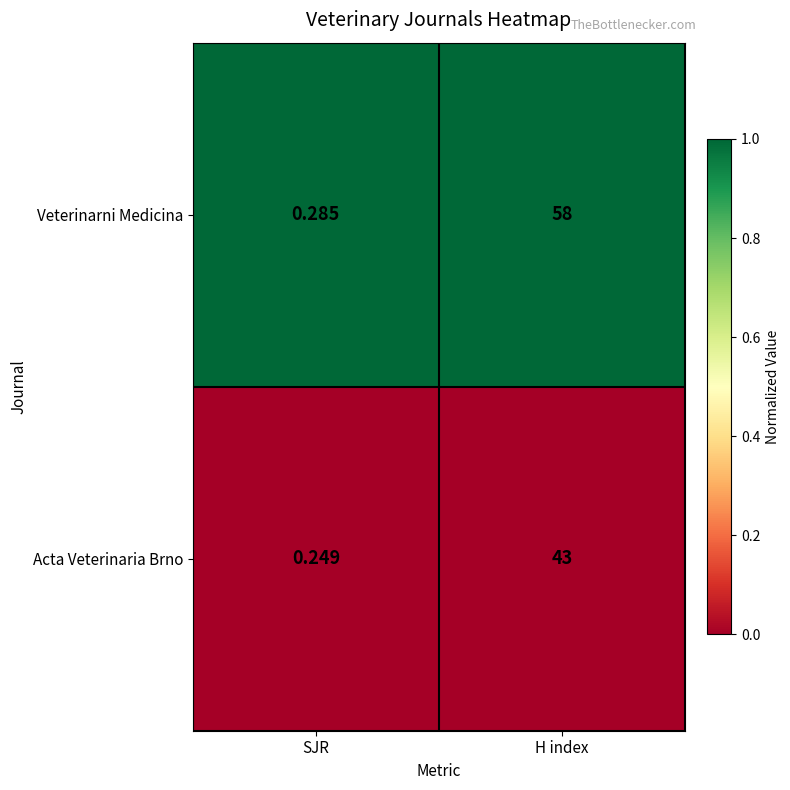

Which series has the largest total across all categories?

Veterinarni Medicina